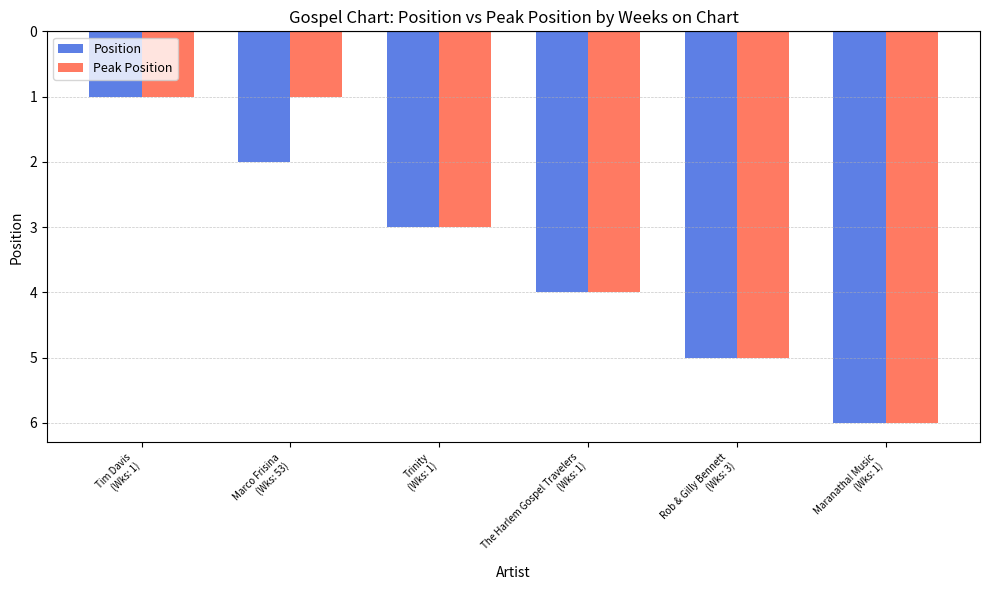

What is the lowest value of the Peak Position series?

1